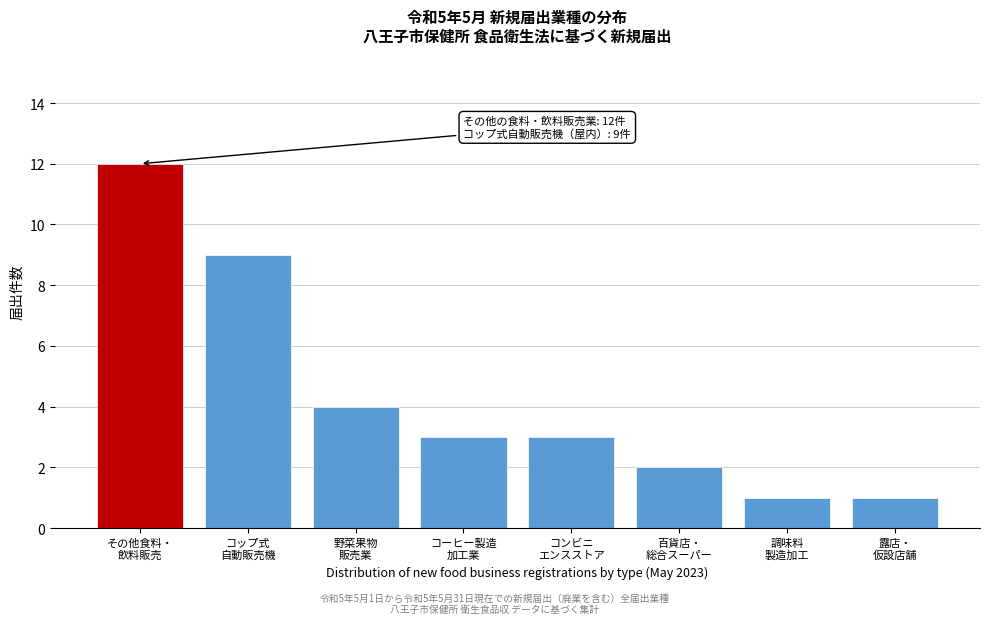

Reading left to right, list all the values displayed in this chart.

12	9	4	3	3	2	1	1